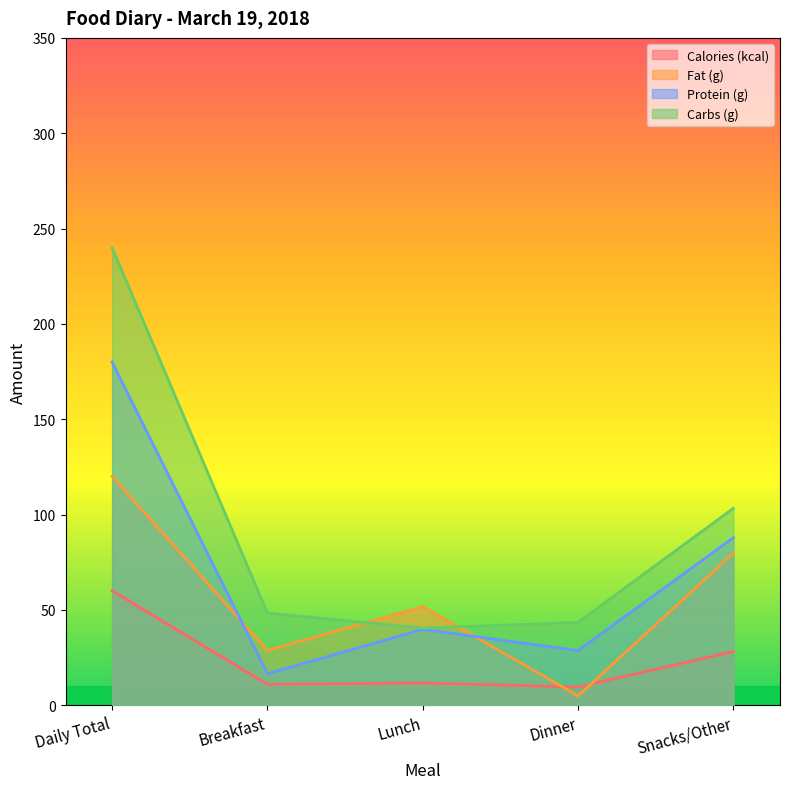

Reading right to left, list all the values displayed in this chart.

Calories (kcal): 28.2	9.6	11.7	11.0	60.0
Fat (g): 79.7	4.9	51.7	28.8	120.0
Protein (g): 87.9	28.7	39.8	16.5	180.0
Carbs (g): 103.3	43.5	40.5	48.3	240.0